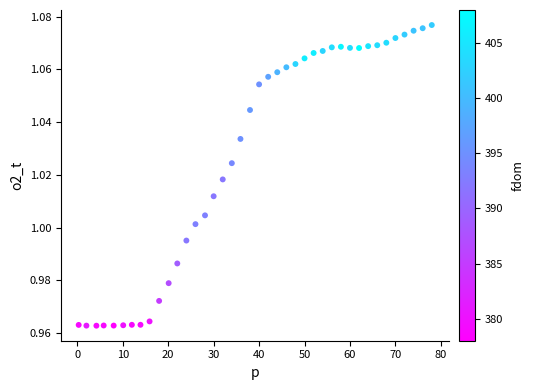

What is the range of X values (max minus min)?

77.7